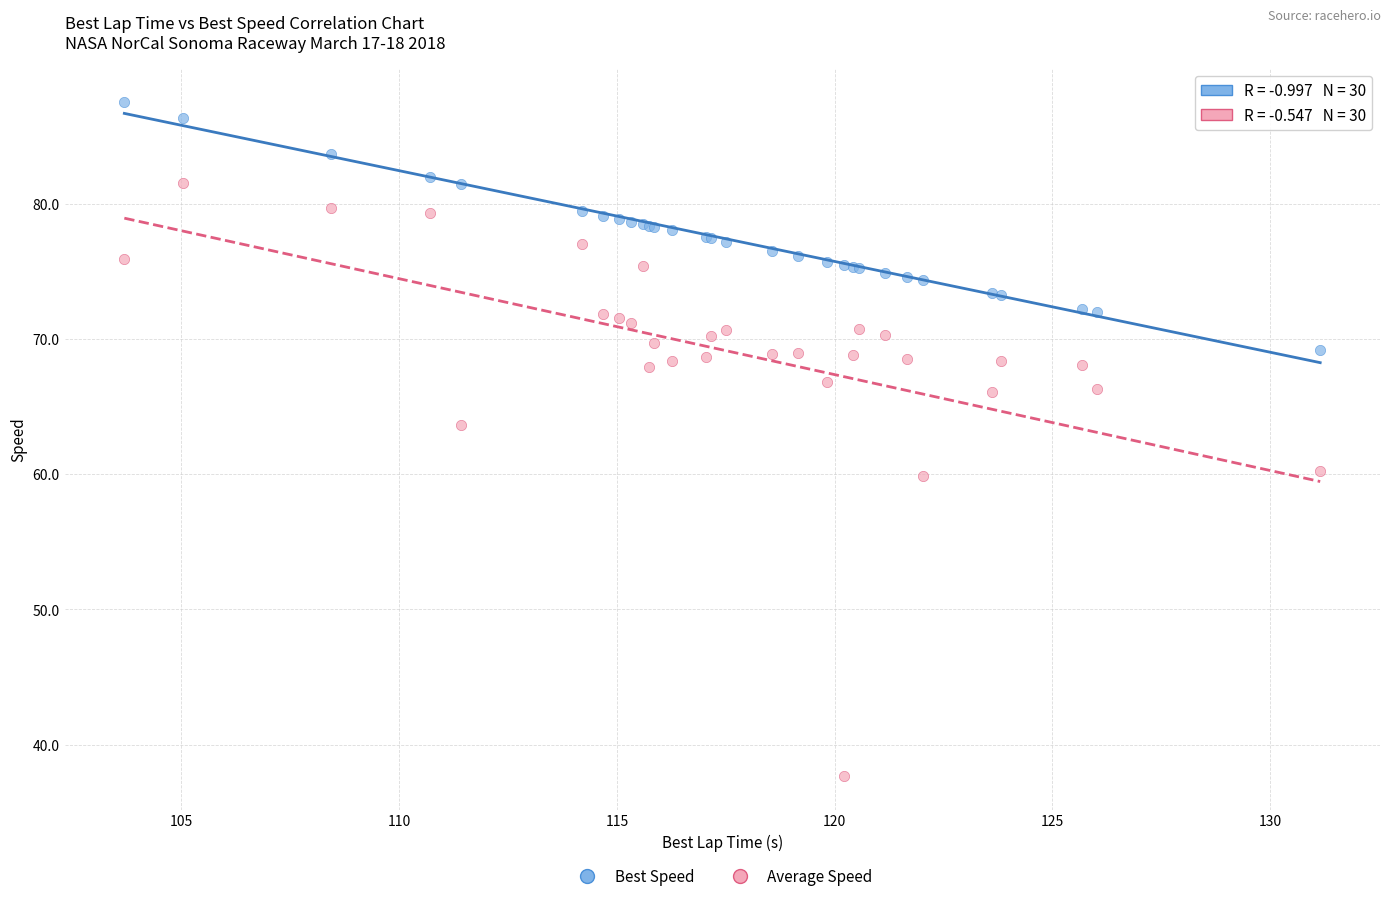

What is the X range (max minus min) for the scatter plot?

27.5